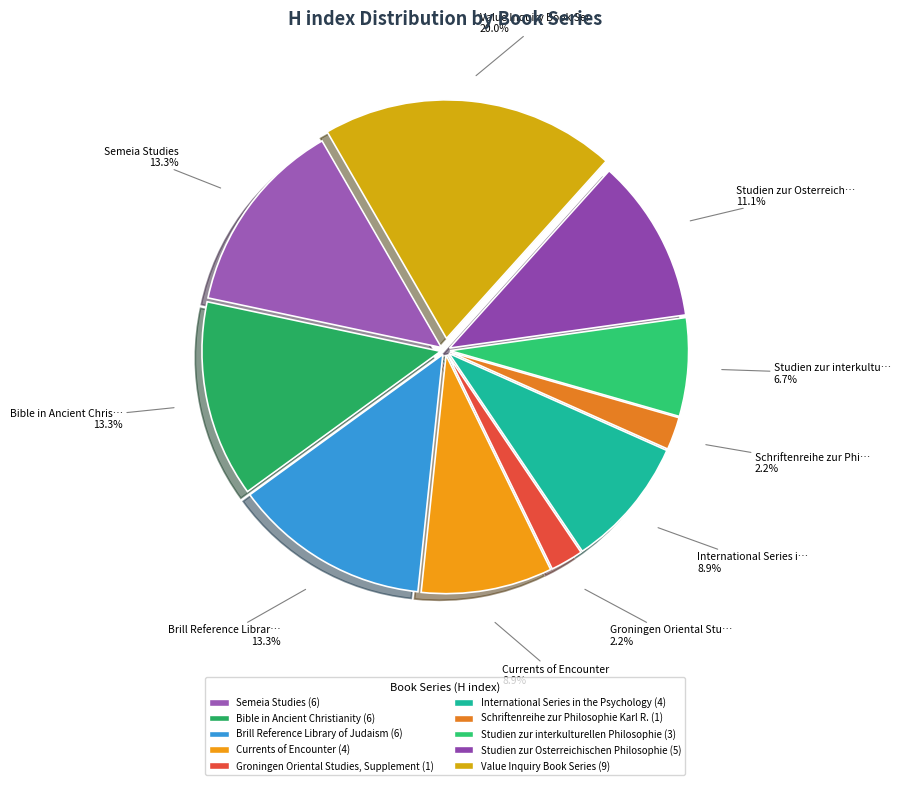

Count the number of slices in the pie.

10